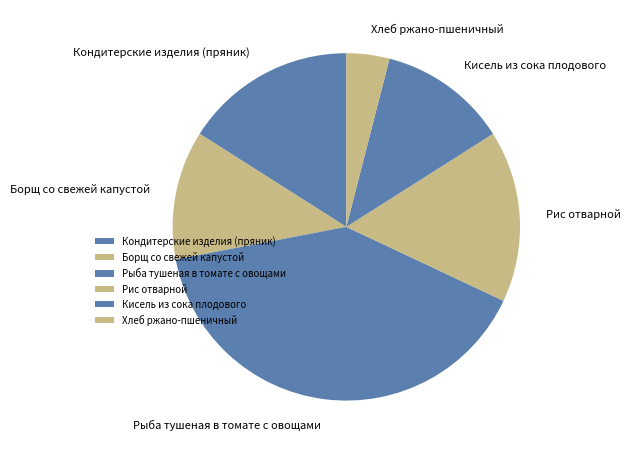

Is there a majority slice in this chart?

No